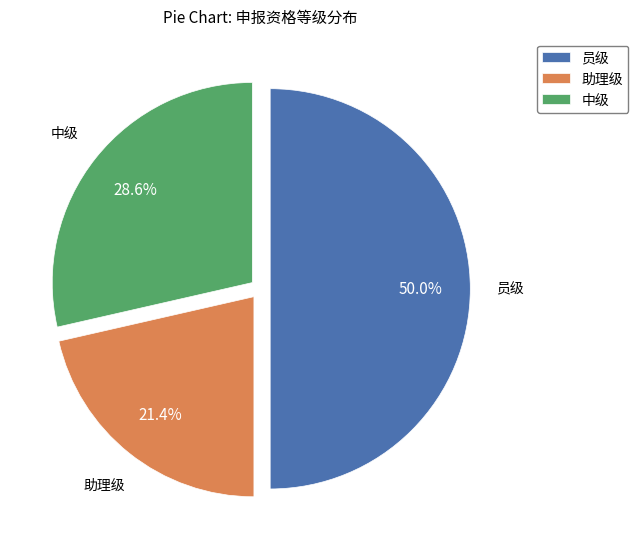

What percentage is the 助理级 slice, to the nearest percent?

21%